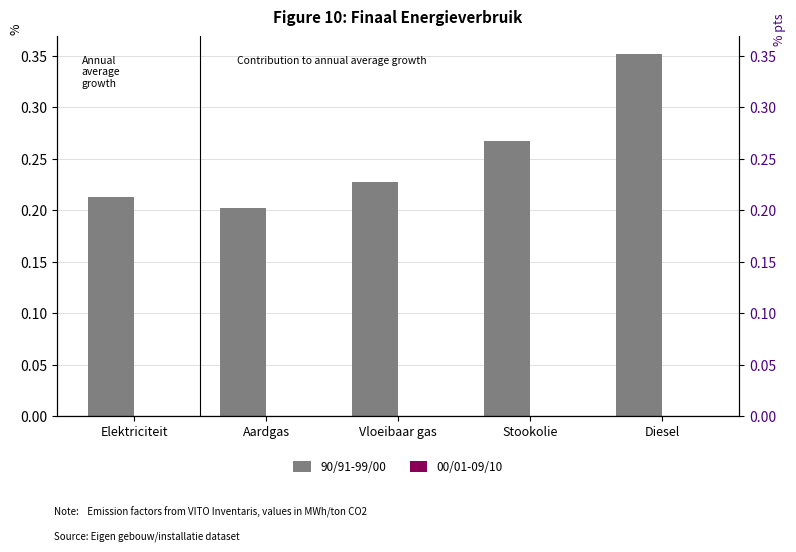

Reading right to left, transcribe all the data shown in this chart.

90/91-99/00: 0.4	0.3	0.2	0.2	0.2
00/01-09/10: 0.0	0.0	0.0	0.0	0.0